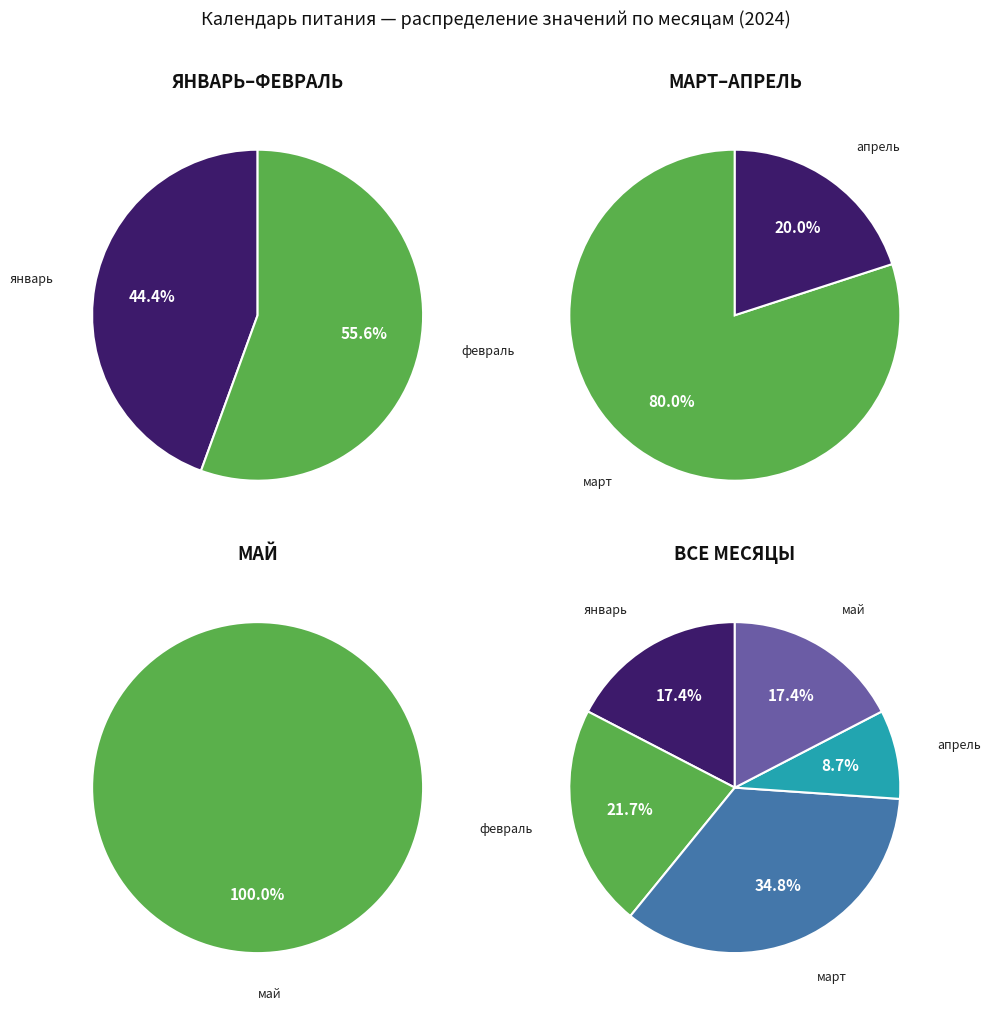

To the nearest percent, what percentage of the pie is март?

35%